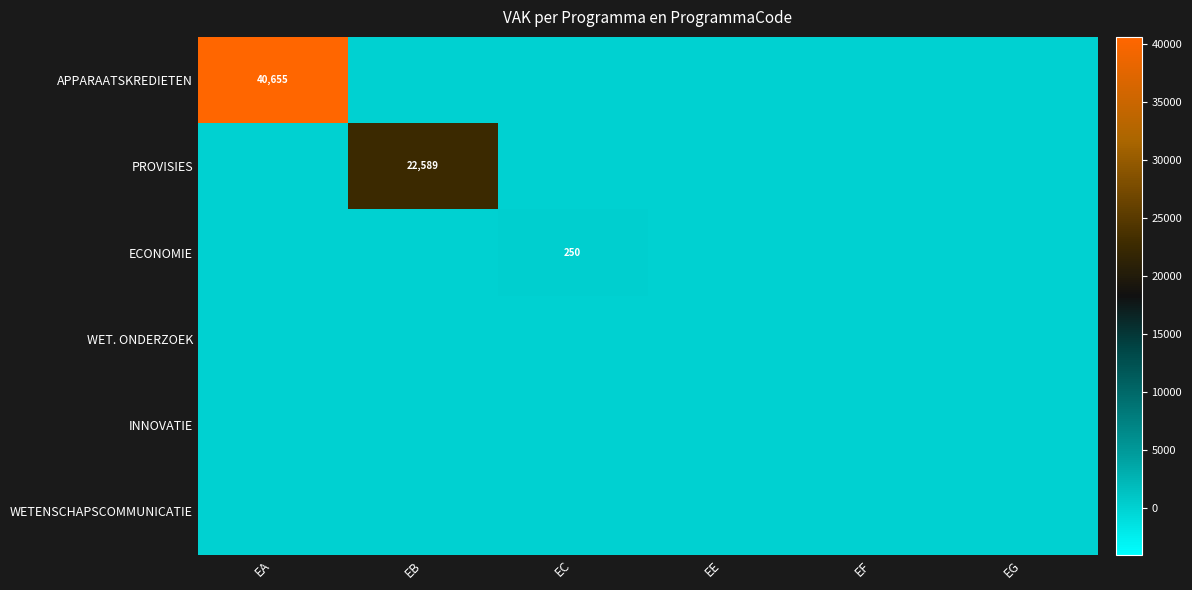

Between EA and EE, which is larger?

EA